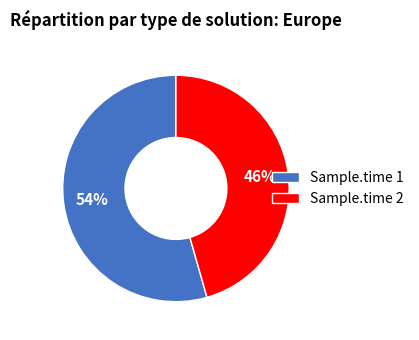

Do Sample.time 2 and Sample.time 1 together represent more than half of the pie?

Yes